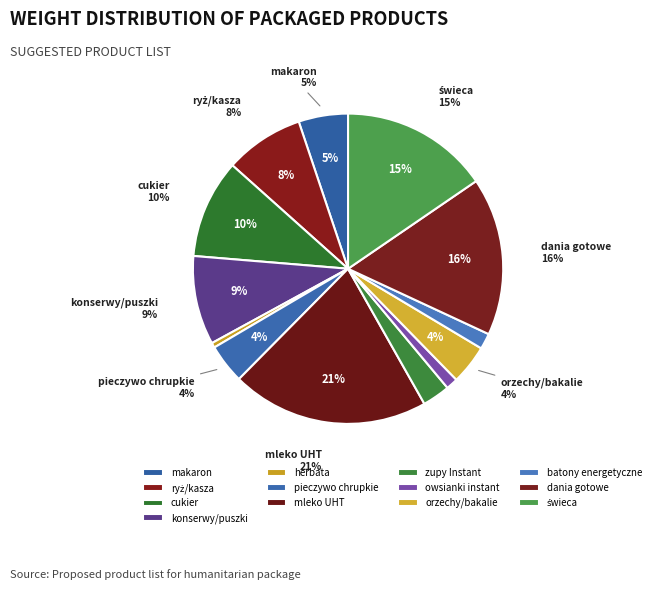

Is there a majority slice in this chart?

No